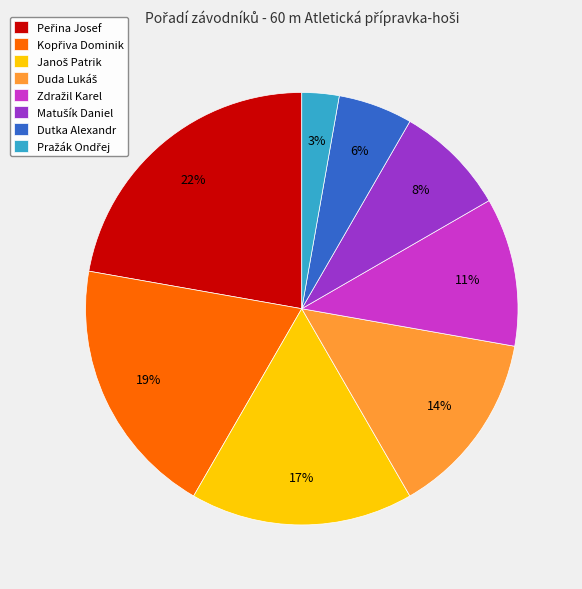

Count the number of slices in the pie.

8